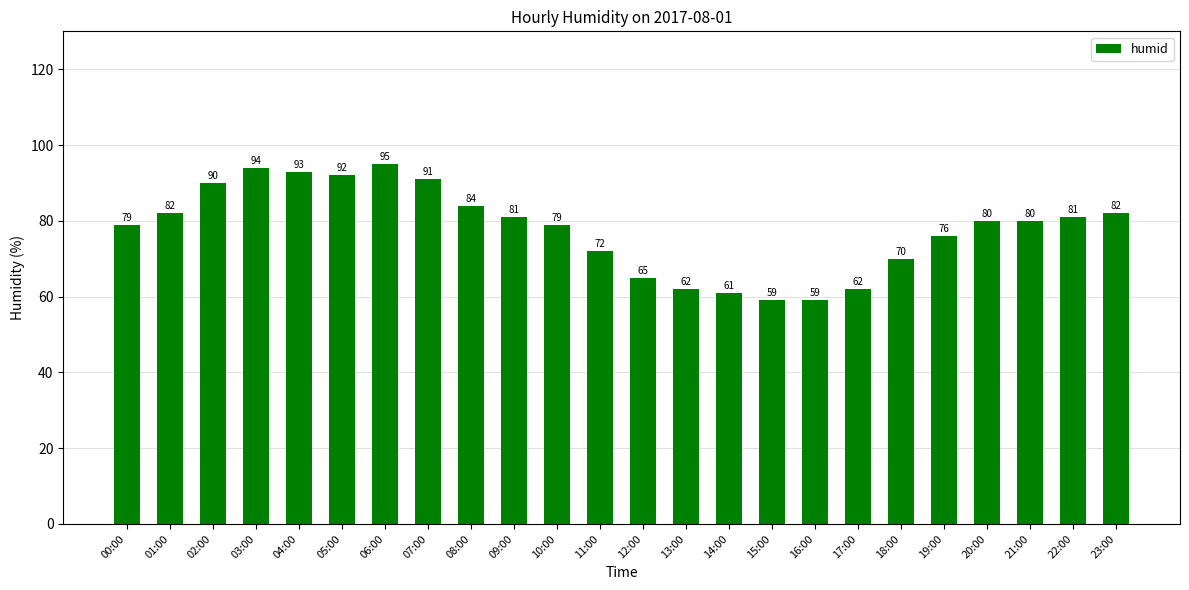

What is the label of the 10th bar from the right?

14:00